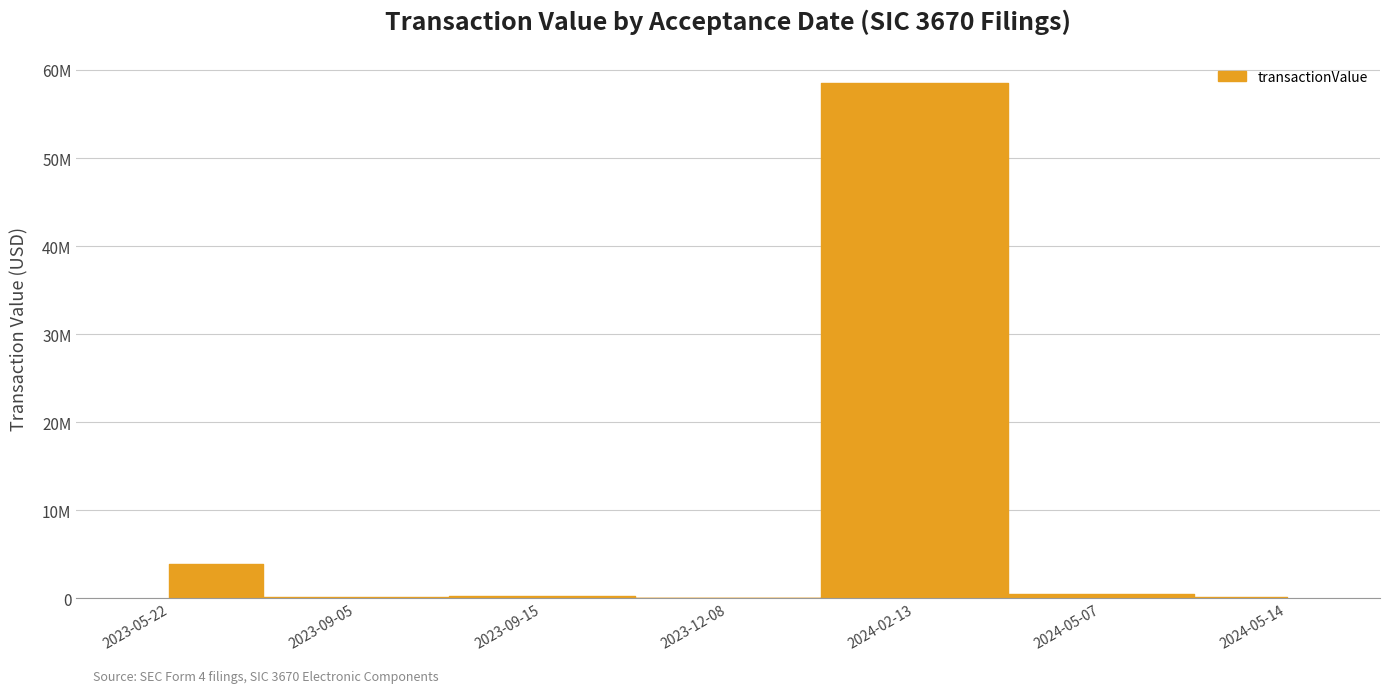

At which category is the sum across all series the highest?

2024-02-13